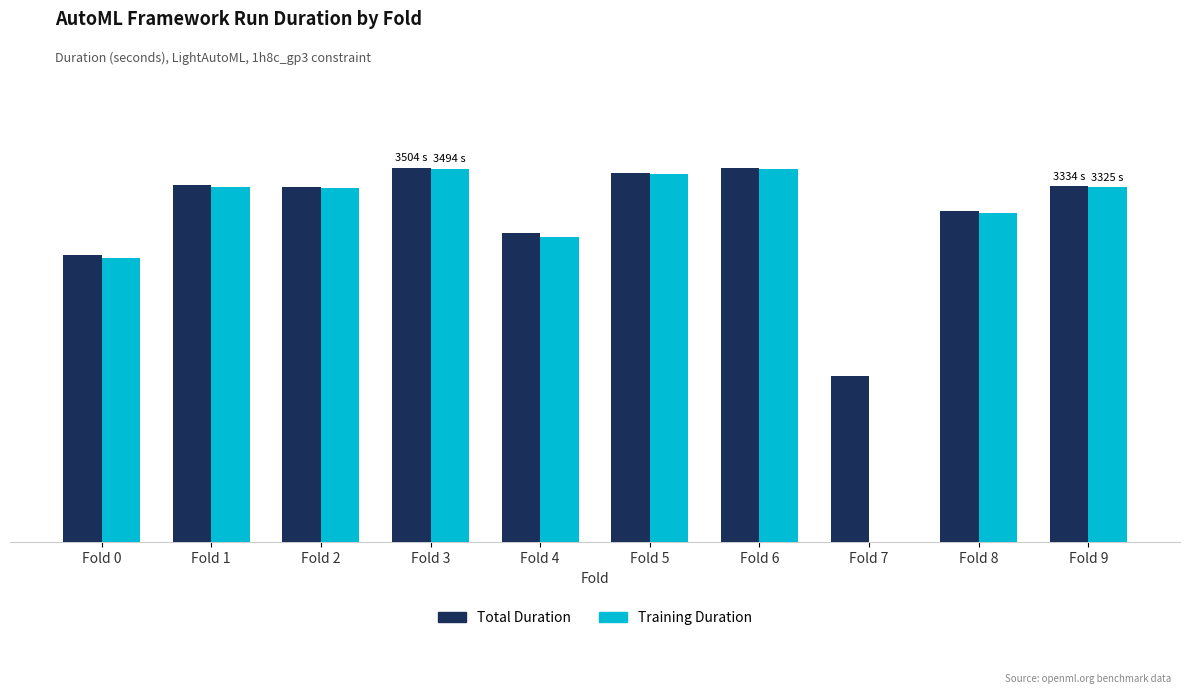

The value of Total Duration at Fold 4 is 4573.6. True or false?

False